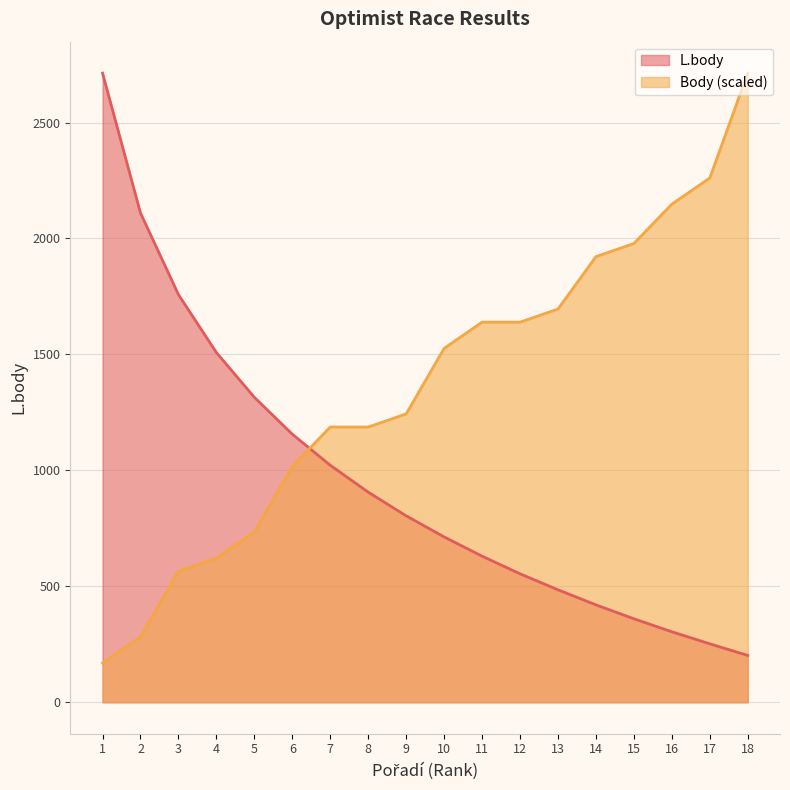

How many times do L.body and Body cross each other?

1